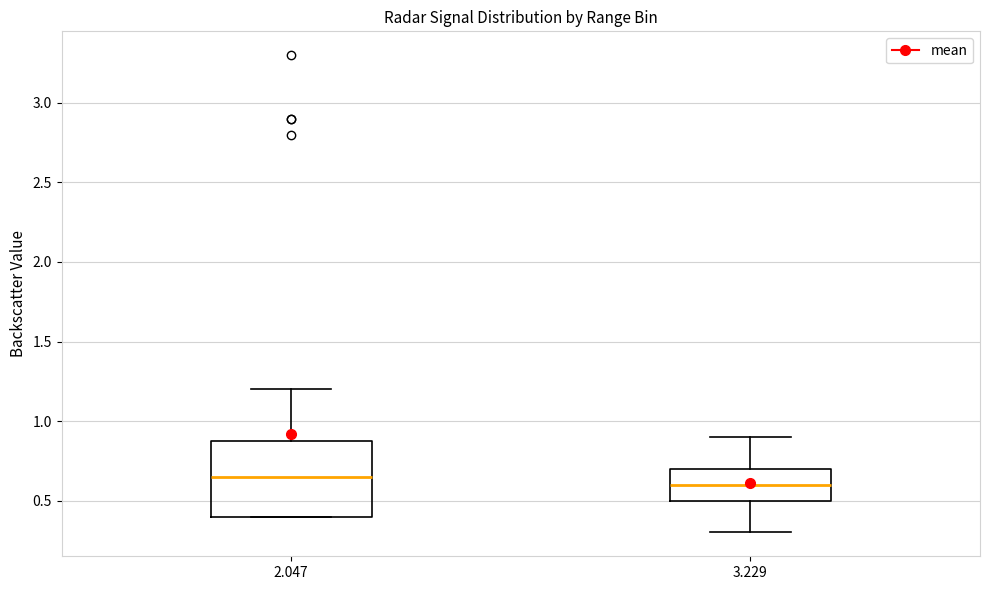

Which box is the tallest, from its lower edge to its upper edge?

2.047